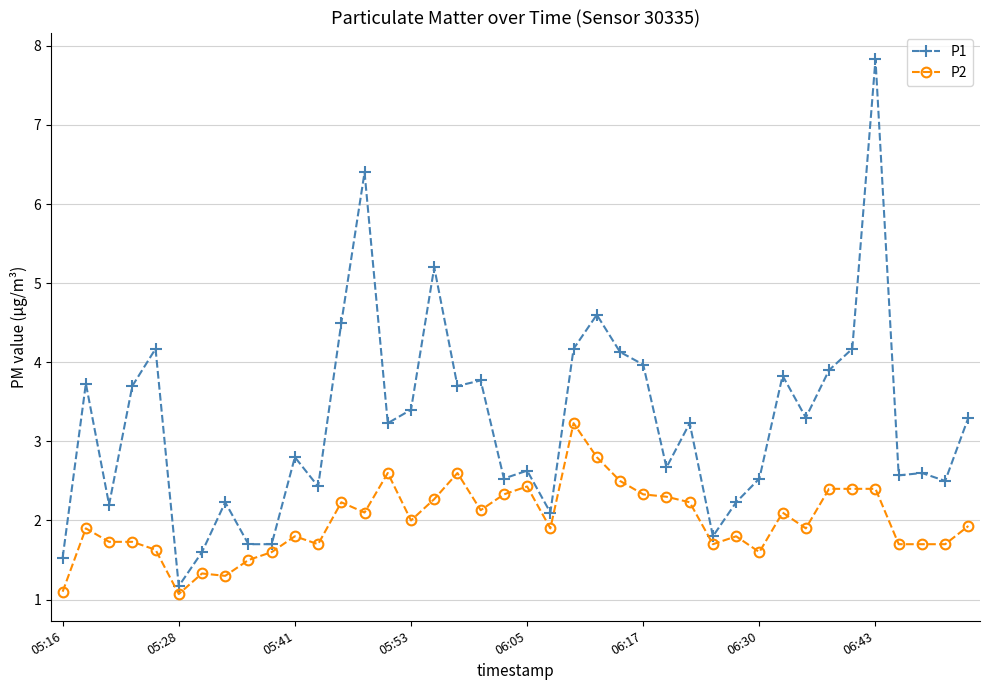

What is the average value of the P2 series?

2.0